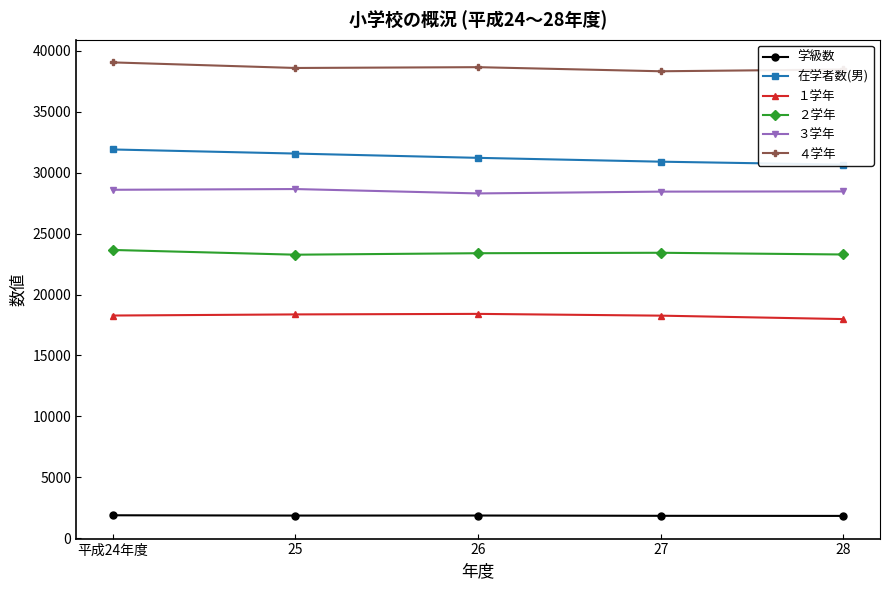

Reading right to left, list all the values displayed in this chart.

学級数: 28=1838	27=1846	26=1870	25=1866	平成24年度=1890
在学者数(男): 28=30658	27=30902	26=31216	25=31568	平成24年度=31904
１学年: 28=17988	27=18269	26=18414	25=18370	平成24年度=18278
２学年: 28=23287	27=23428	26=23391	25=23270	平成24年度=23659
３学年: 28=28462	27=28445	26=28297	25=28656	平成24年度=28596
４学年: 28=38465	27=38320	26=38656	25=38590	平成24年度=39048